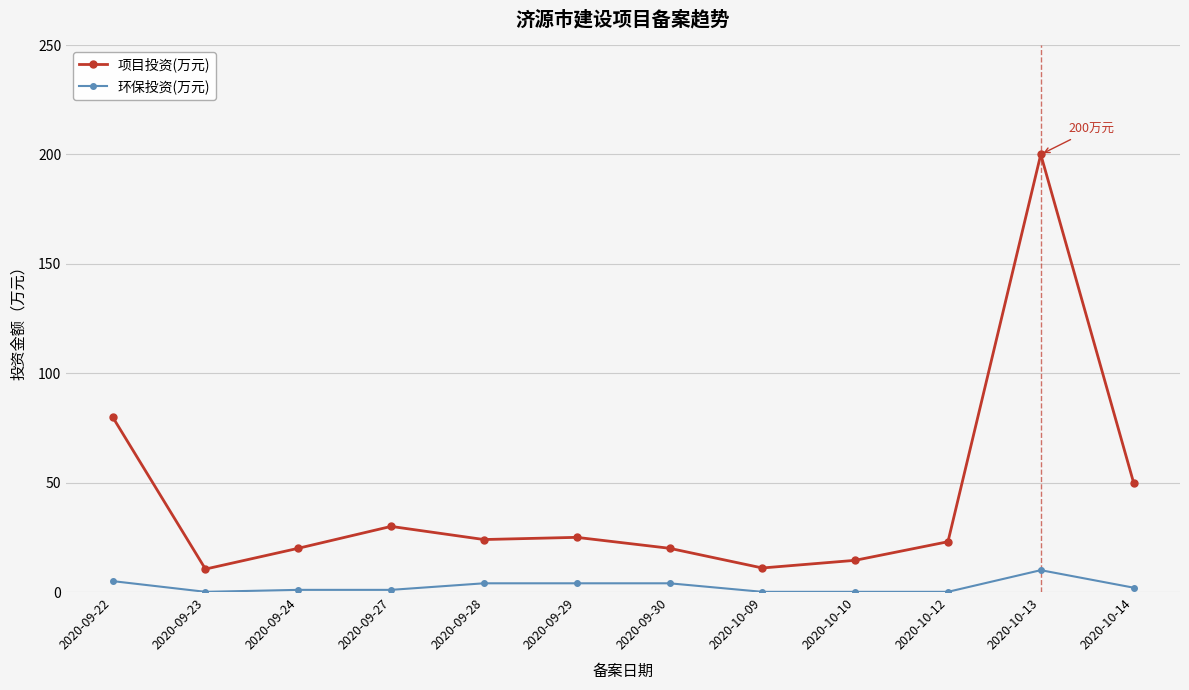

What is the minimum value for 项目投资(万元)?

10.5